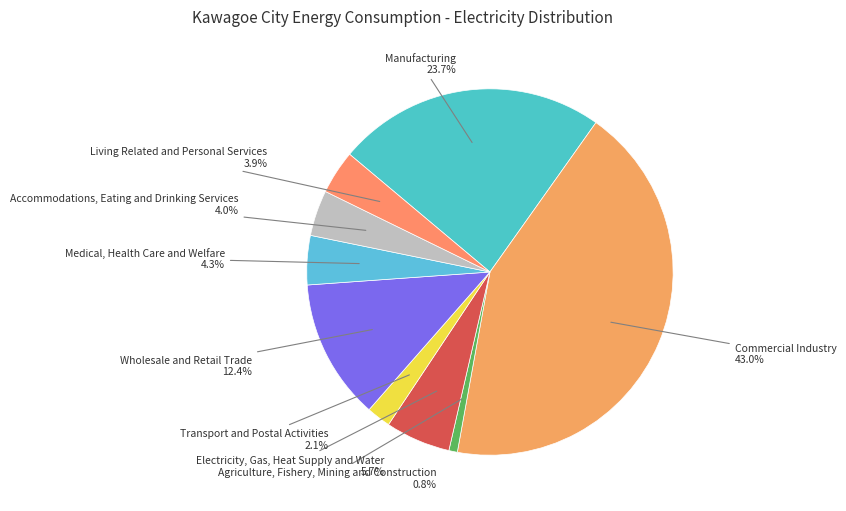

How many slices are in this pie chart?

9